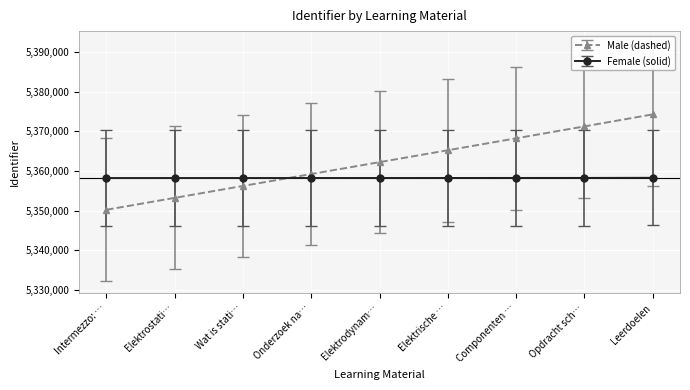

Is this an area chart (filled region under the line)?

No